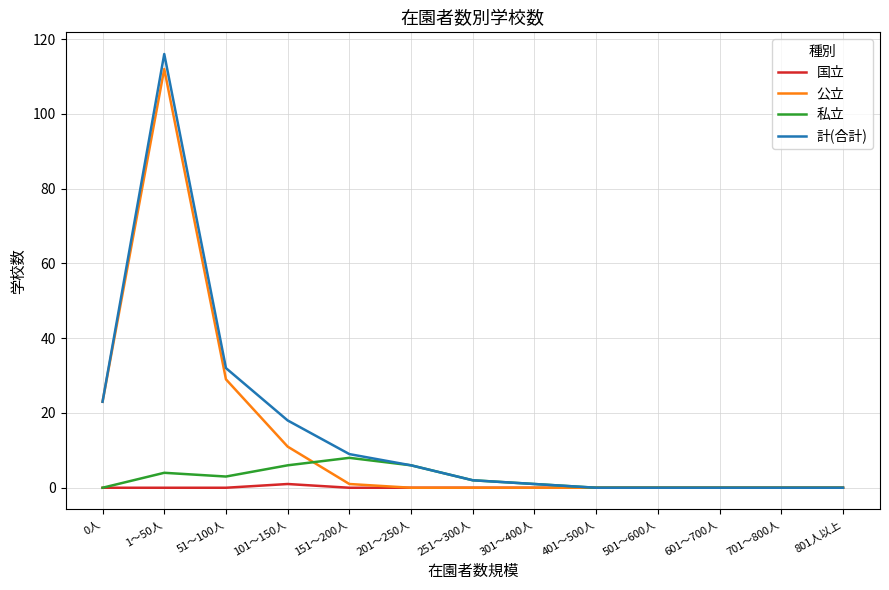

How many values in the 計(合計) series are below 2?

6